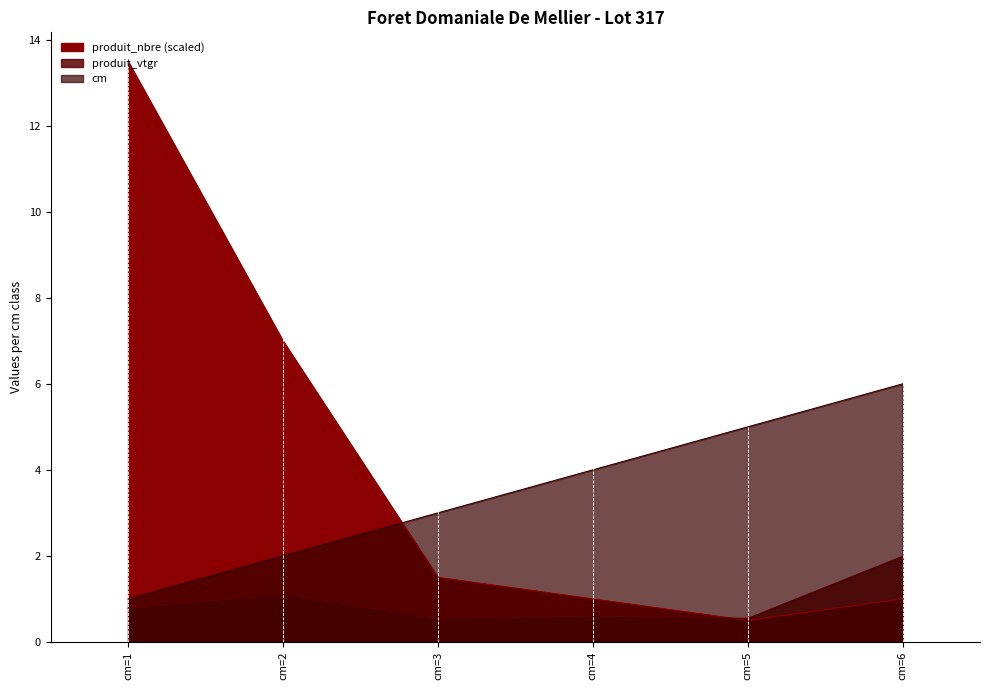

How many intersections are there between produit_nbre and cm?

1